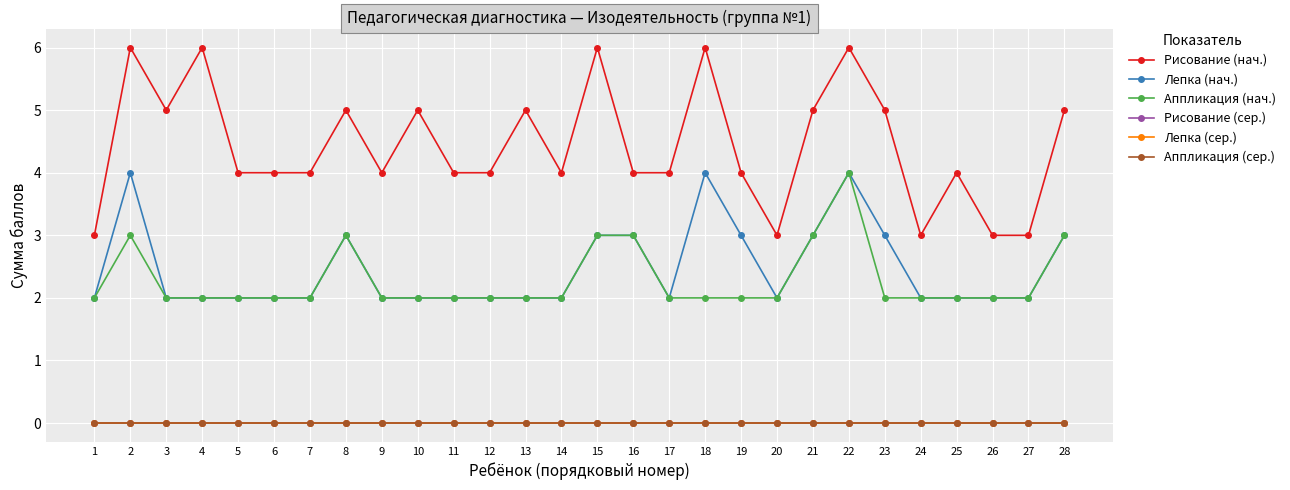

Reading right to left, what are all the values shown in this chart?

Рисование (нач.): 28=5	27=3	26=3	25=4	24=3	23=5	22=6	21=5	20=3	19=4	18=6	17=4	16=4	15=6	14=4	13=5	12=4	11=4	10=5	9=4	8=5	7=4	6=4	5=4	4=6	3=5	2=6	1=3
Лепка (нач.): 28=3	27=2	26=2	25=2	24=2	23=3	22=4	21=3	20=2	19=3	18=4	17=2	16=3	15=3	14=2	13=2	12=2	11=2	10=2	9=2	8=3	7=2	6=2	5=2	4=2	3=2	2=4	1=2
Аппликация (нач.): 28=3	27=2	26=2	25=2	24=2	23=2	22=4	21=3	20=2	19=2	18=2	17=2	16=3	15=3	14=2	13=2	12=2	11=2	10=2	9=2	8=3	7=2	6=2	5=2	4=2	3=2	2=3	1=2
Рисование (сер.): 28=0	27=0	26=0	25=0	24=0	23=0	22=0	21=0	20=0	19=0	18=0	17=0	16=0	15=0	14=0	13=0	12=0	11=0	10=0	9=0	8=0	7=0	6=0	5=0	4=0	3=0	2=0	1=0
Лепка (сер.): 28=0	27=0	26=0	25=0	24=0	23=0	22=0	21=0	20=0	19=0	18=0	17=0	16=0	15=0	14=0	13=0	12=0	11=0	10=0	9=0	8=0	7=0	6=0	5=0	4=0	3=0	2=0	1=0
Аппликация (сер.): 28=0	27=0	26=0	25=0	24=0	23=0	22=0	21=0	20=0	19=0	18=0	17=0	16=0	15=0	14=0	13=0	12=0	11=0	10=0	9=0	8=0	7=0	6=0	5=0	4=0	3=0	2=0	1=0